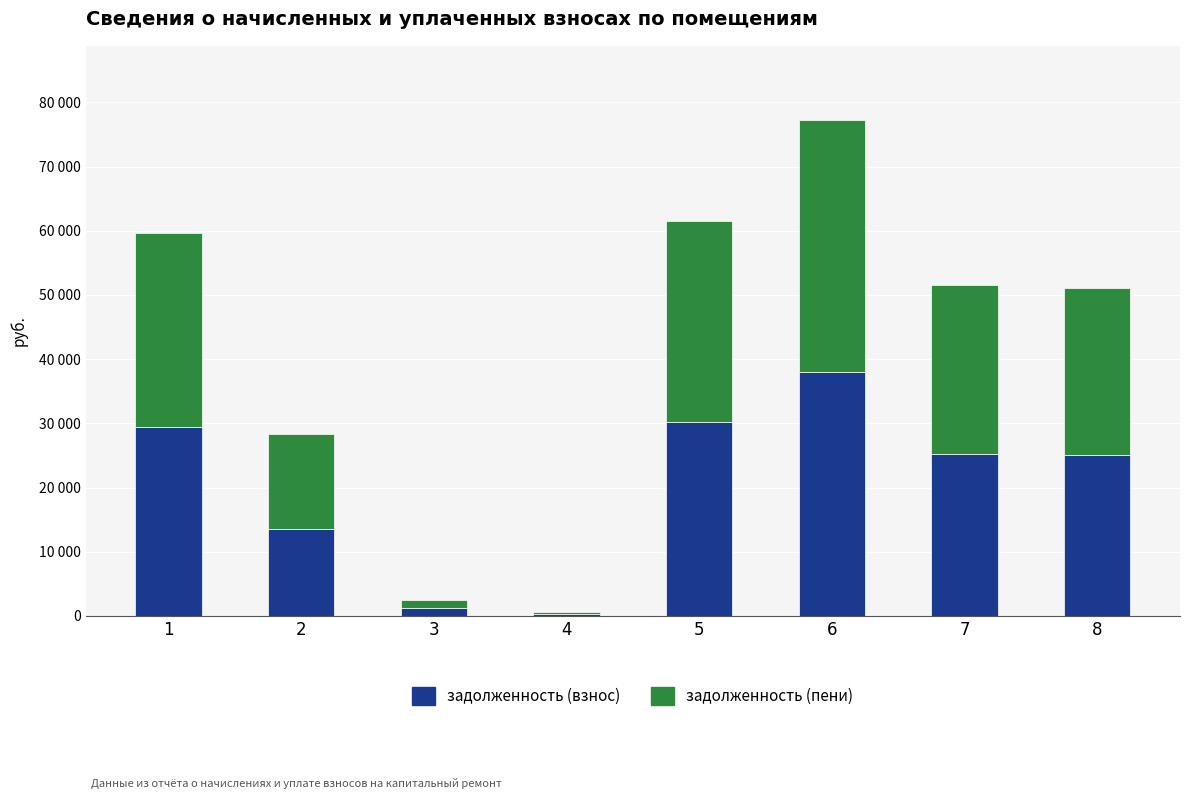

True or false: задолженность (пени) has a value of 14803.9 at 2.

True